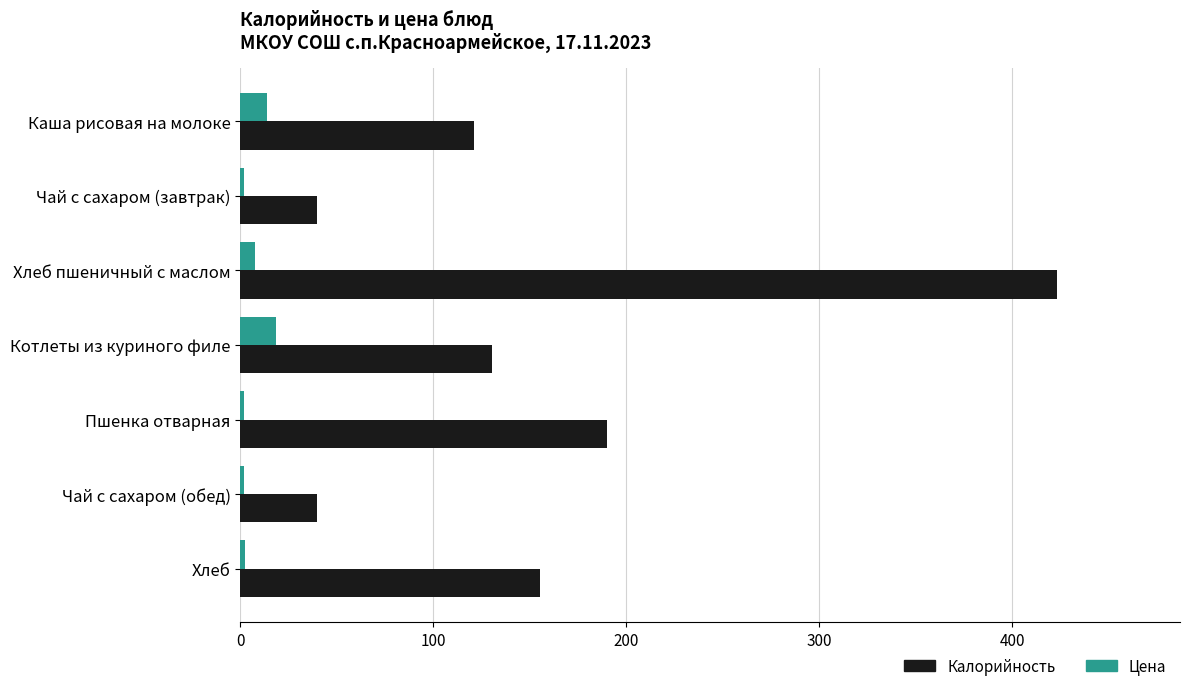

How many data points in Цена are less than 2?

2